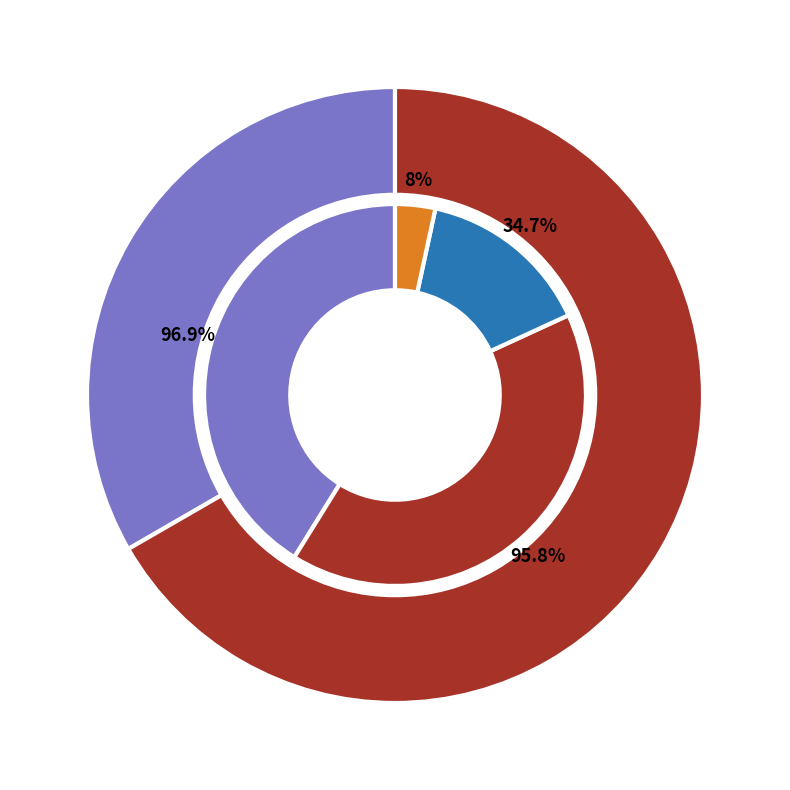

Is it true that 299750 is 99% of the pie?

False